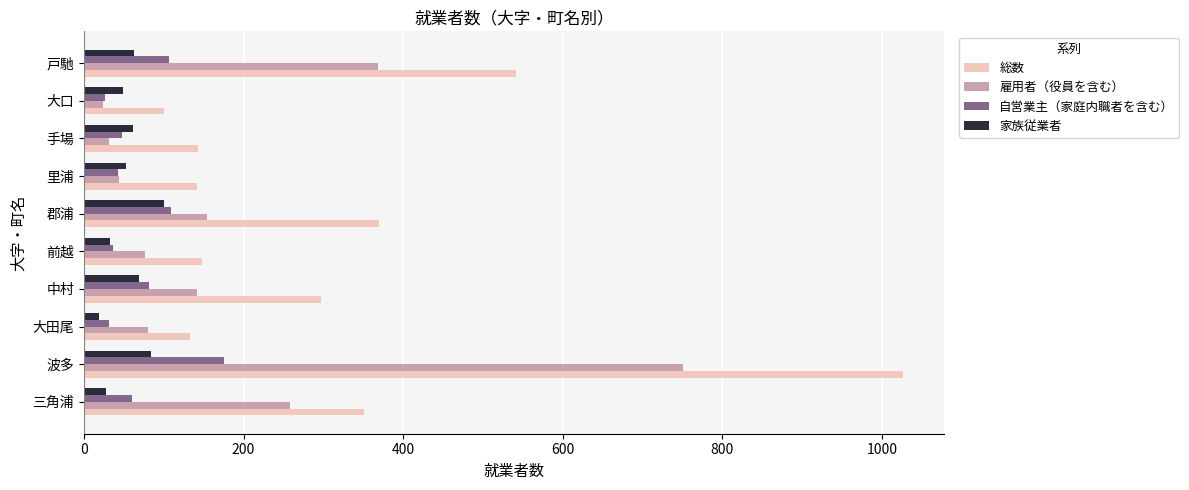

Is it true that 自営業主（家庭内職者を含む） equals 82 at 中村?

True